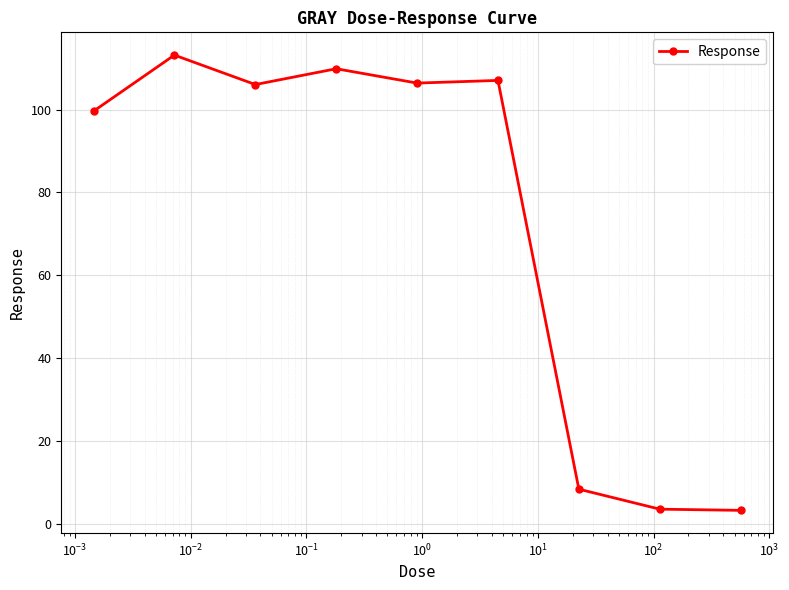

What is the difference between the second highest and second lowest values?

106.3